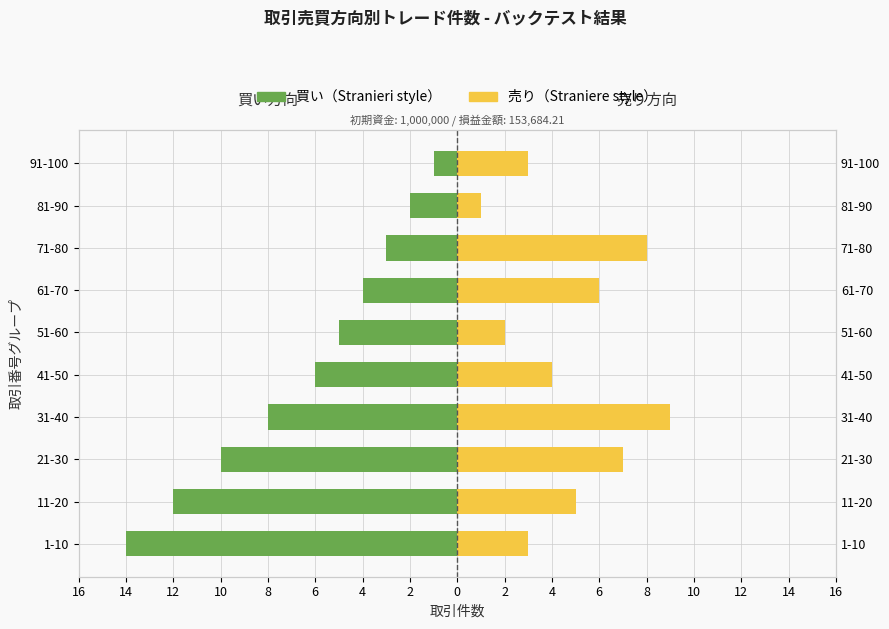

True or false: 売 has a value of 5 at 11-20.

True